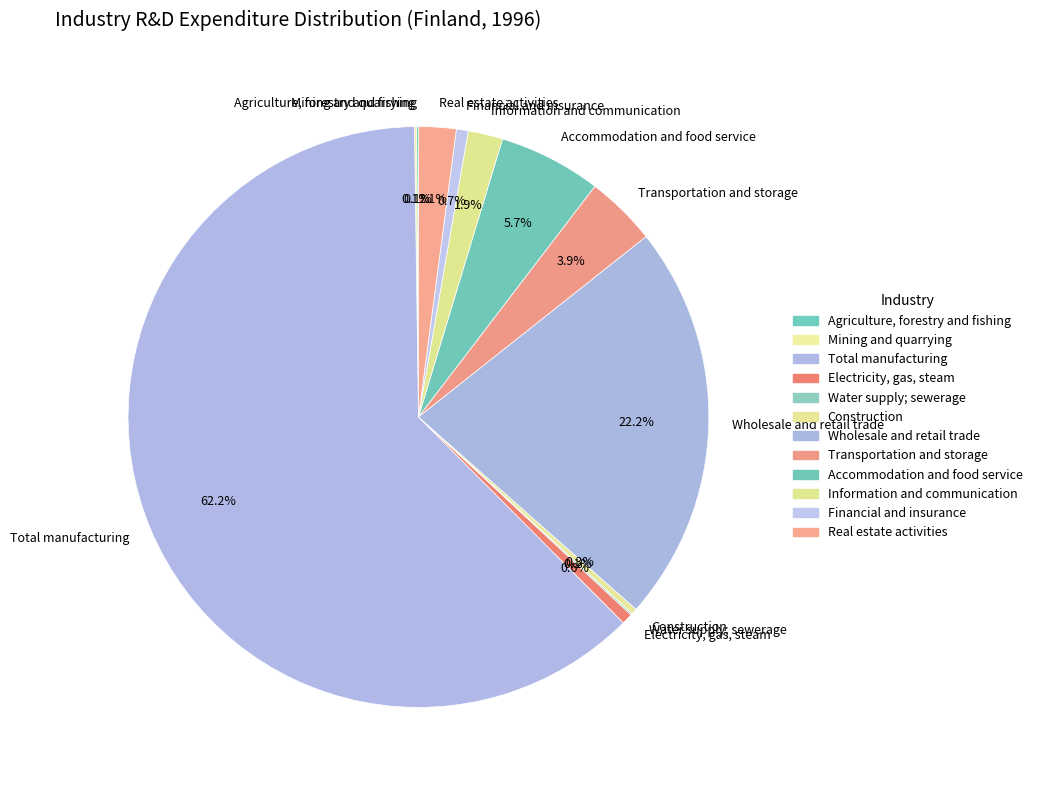

What percentage is the Information and communication slice, to the nearest percent?

2%